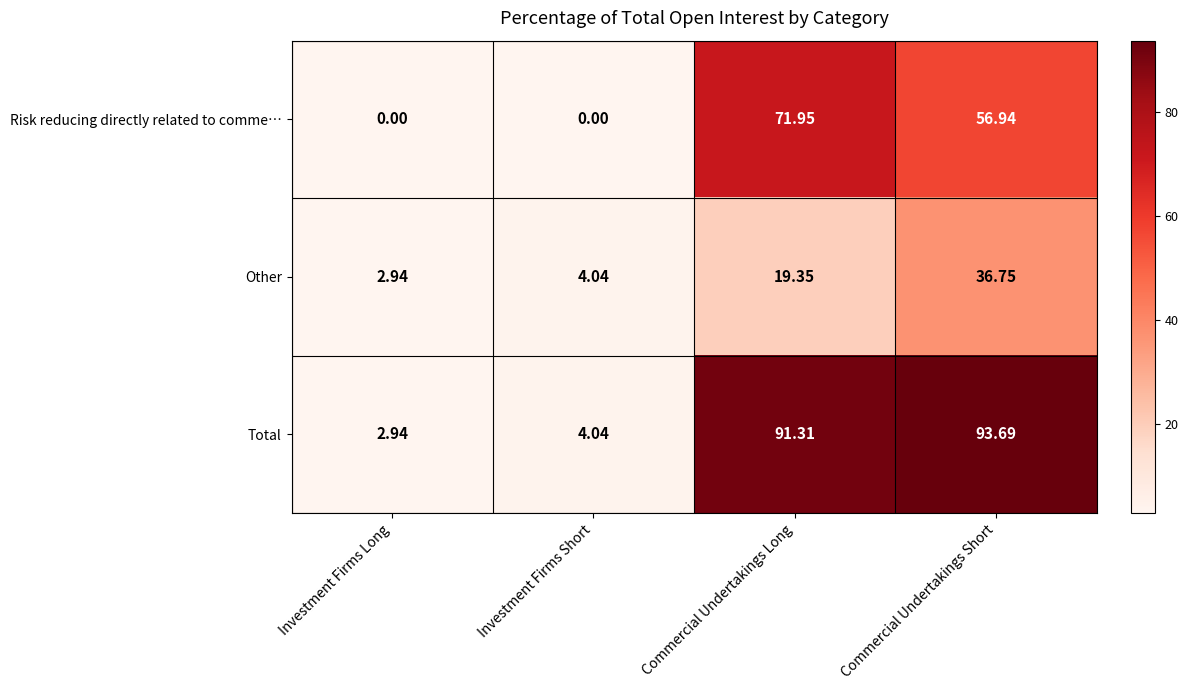

Which label corresponds to the largest value in the chart?

Commercial Undertakings Short